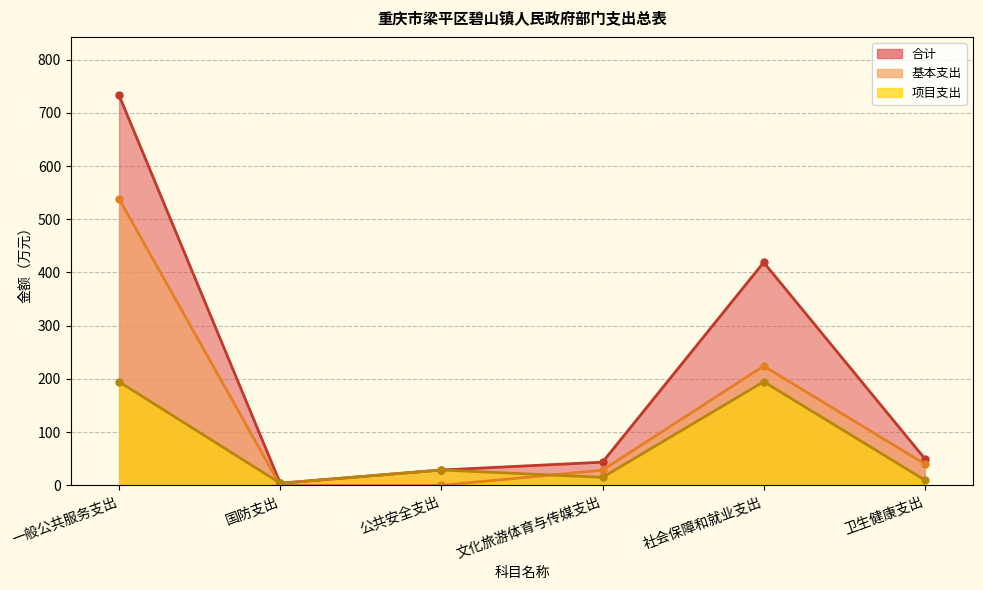

Reading left to right, transcribe all the data shown in this chart.

合计: 一般公共服务支出=732.8	国防支出=4.0	公共安全支出=28.9	文化旅游体育与传媒支出=43.6	社会保障和就业支出=419.0	卫生健康支出=50.2
基本支出: 一般公共服务支出=538.2	国防支出=0.0	公共安全支出=0.0	文化旅游体育与传媒支出=28.6	社会保障和就业支出=224.2	卫生健康支出=40.2
项目支出: 一般公共服务支出=194.6	国防支出=4.0	公共安全支出=28.9	文化旅游体育与传媒支出=15.0	社会保障和就业支出=194.8	卫生健康支出=10.0